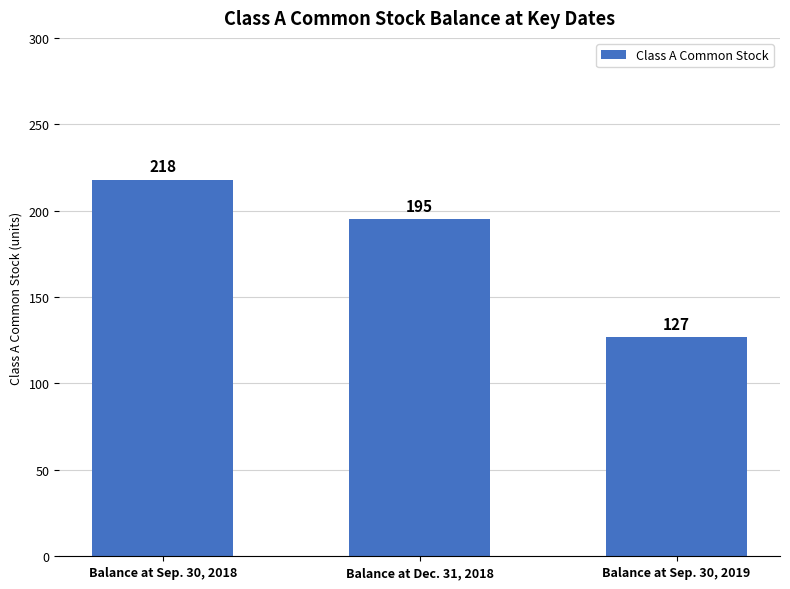

List the labels in order of value, largest first.

Balance at Sep. 30, 2018, Balance at Dec. 31, 2018, Balance at Sep. 30, 2019